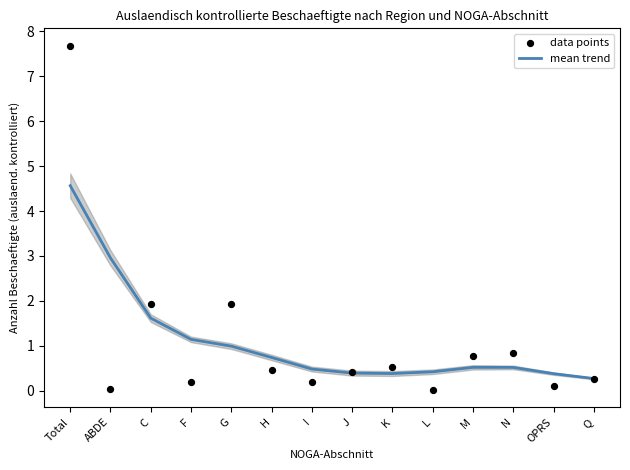

At which category is the sum across all series the highest?

Total